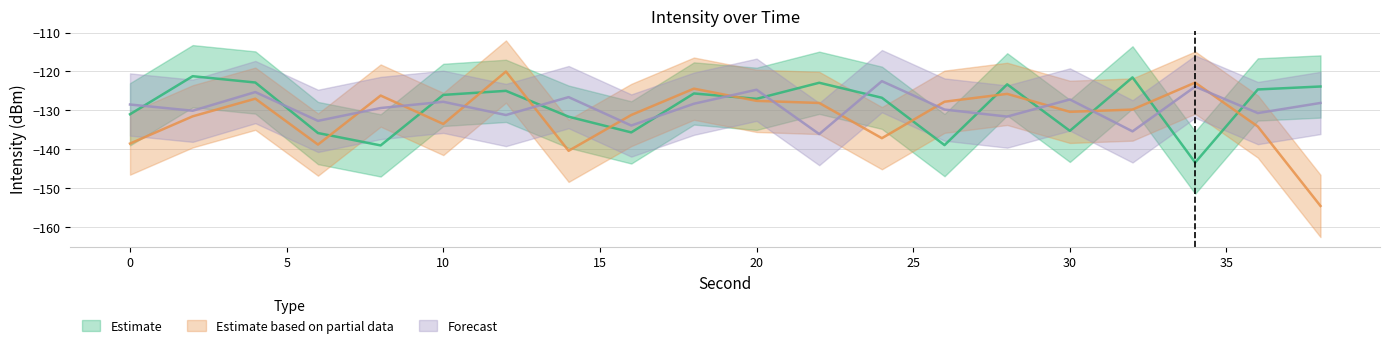

What is the sum of all Forecast values?

-2583.8